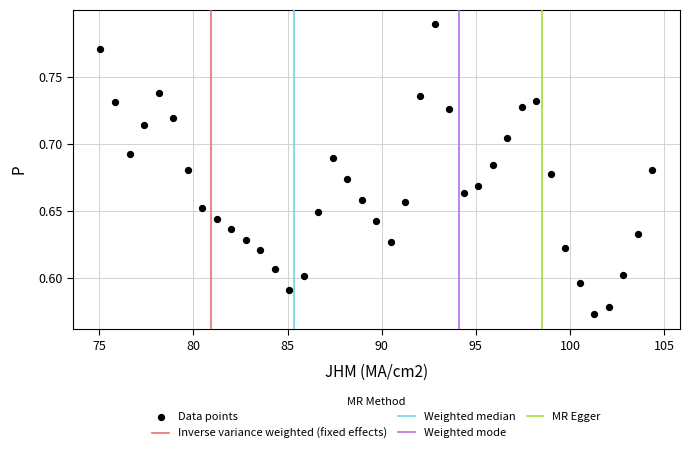

What is the range of X values (max minus min)?

29.3